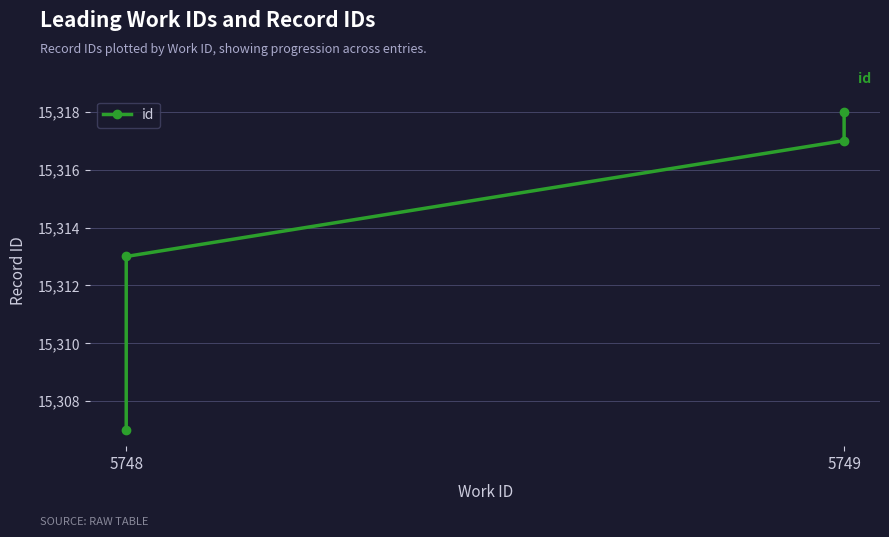

How many categories are shown in the chart?

4